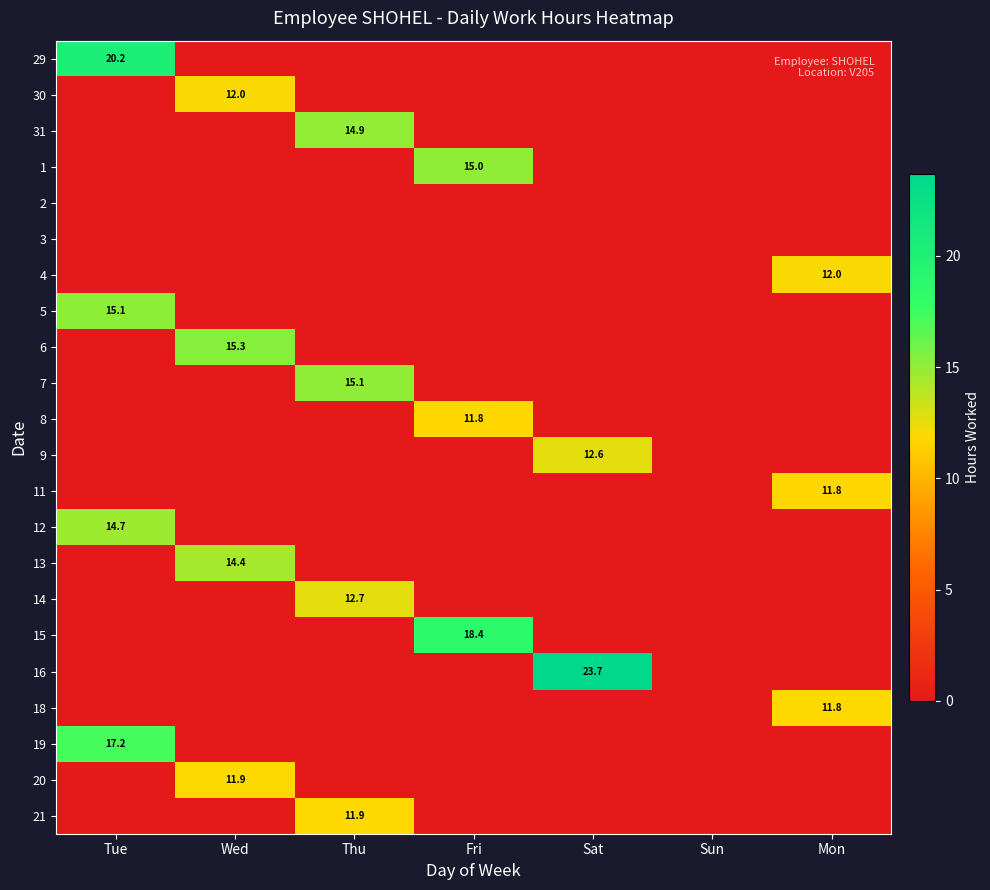

True or false: 15 has a value of 18.4 at Fri.

True